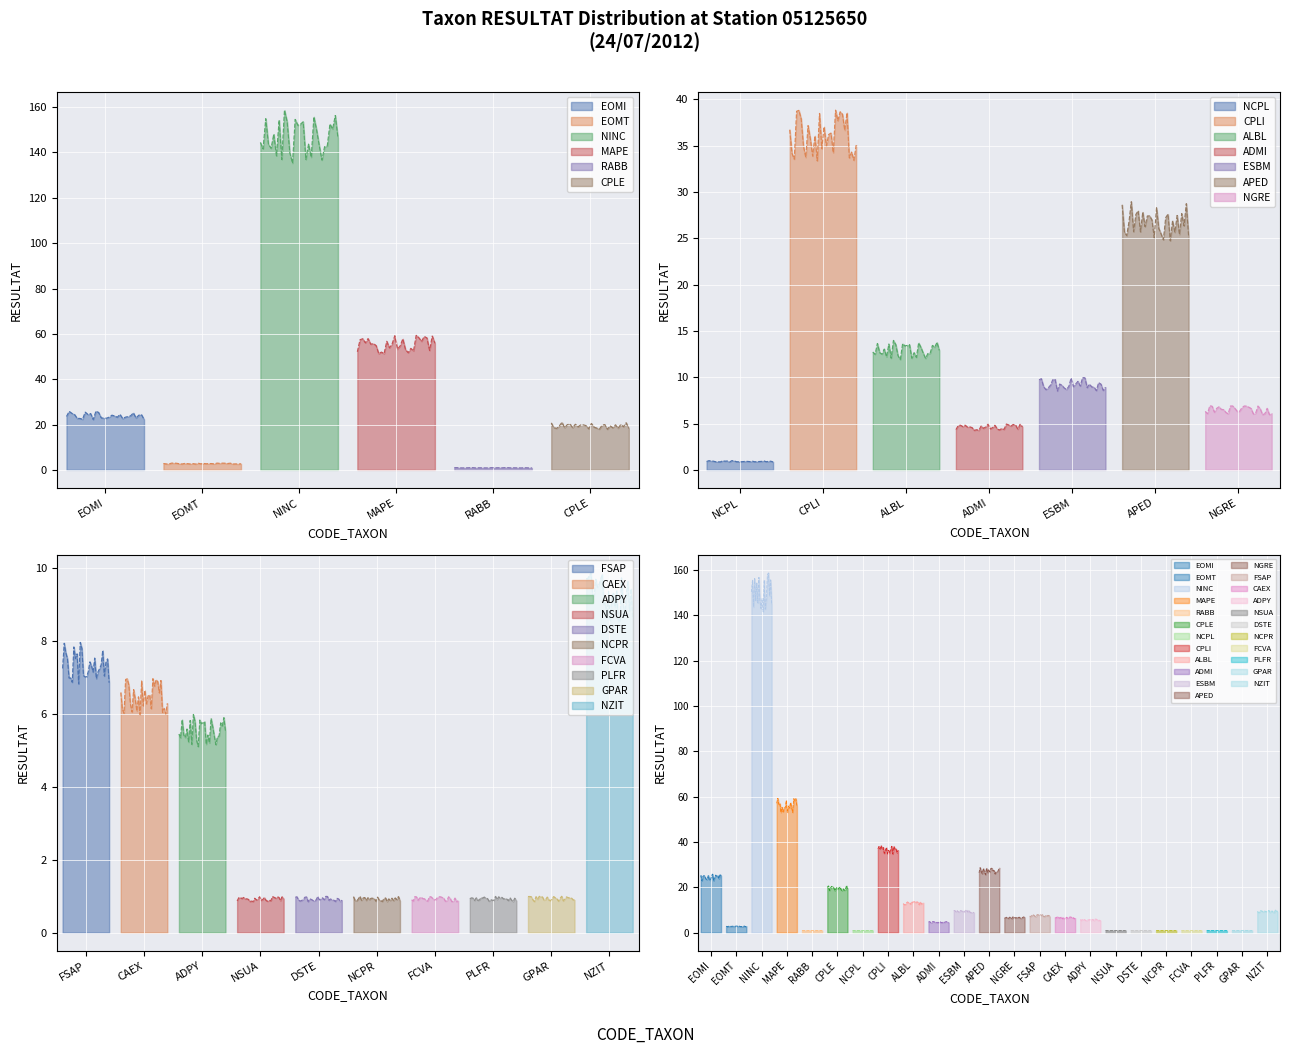

True or false: the data shows 8 at FSAP.

True